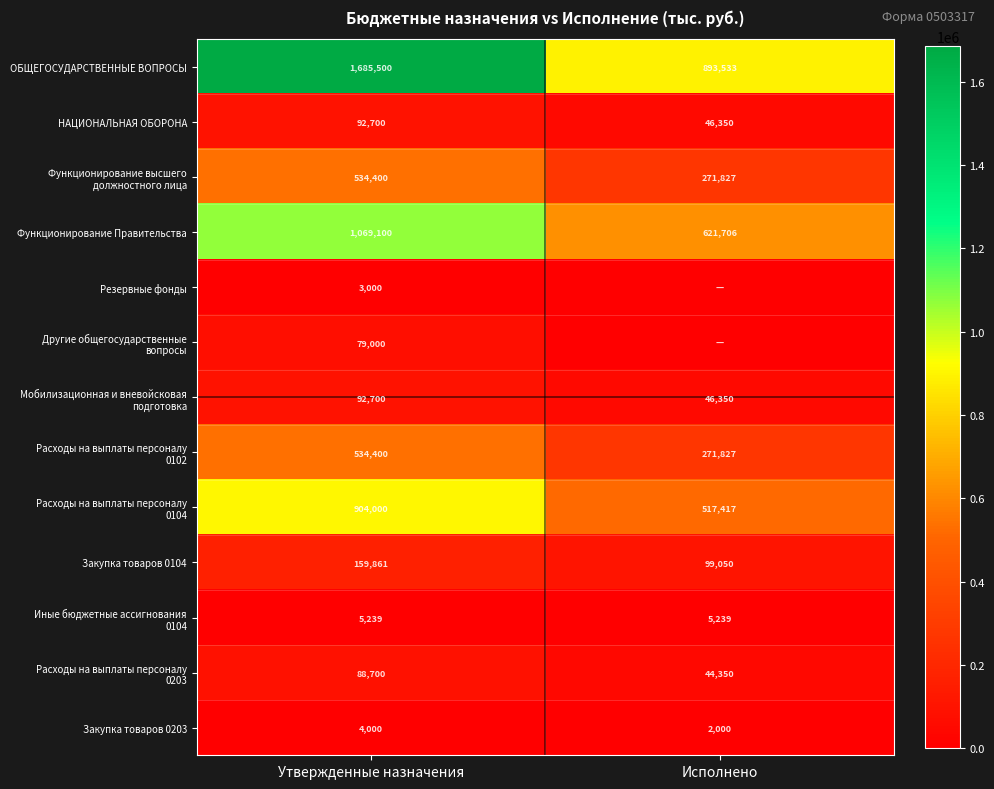

What is the greatest value displayed?

1685500.0